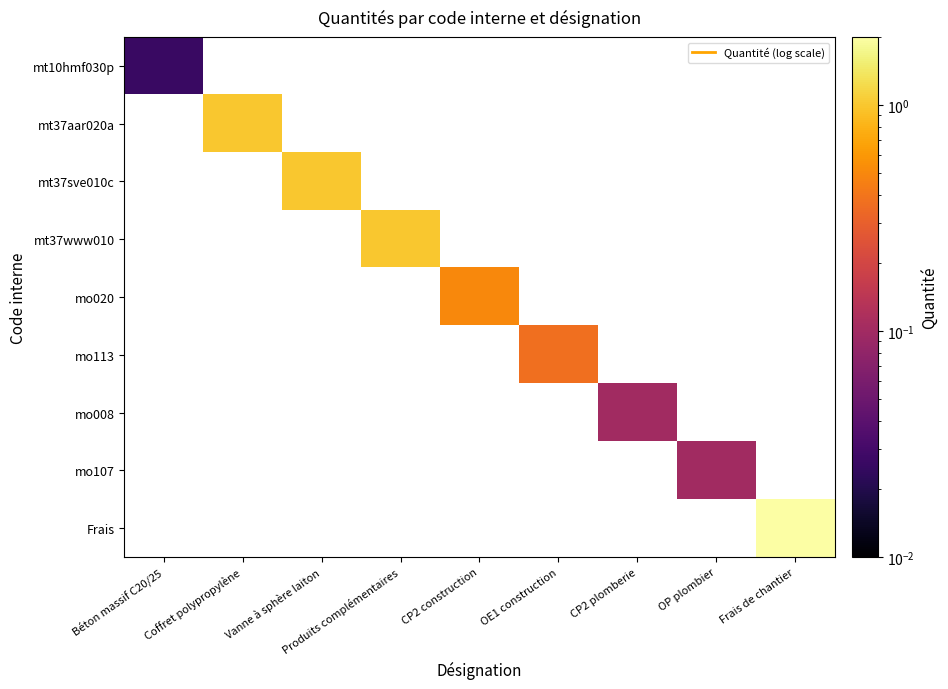

Which category has the lowest value across all series?

Béton massif C20/25